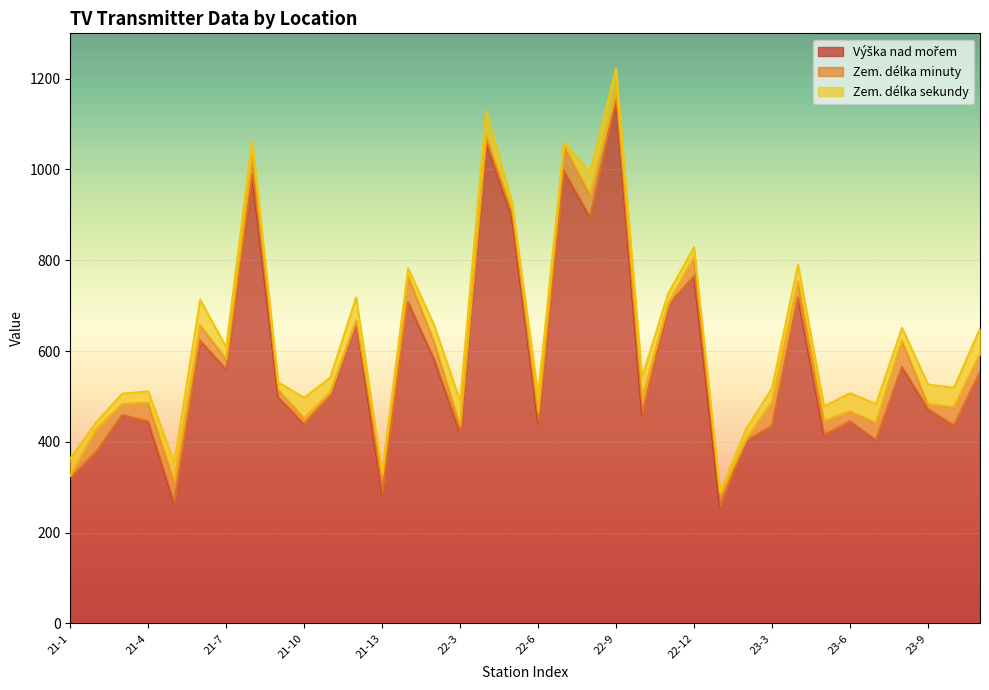

What is the difference between the Zem. délka sekundy values at 21-5 and 21-8?

6